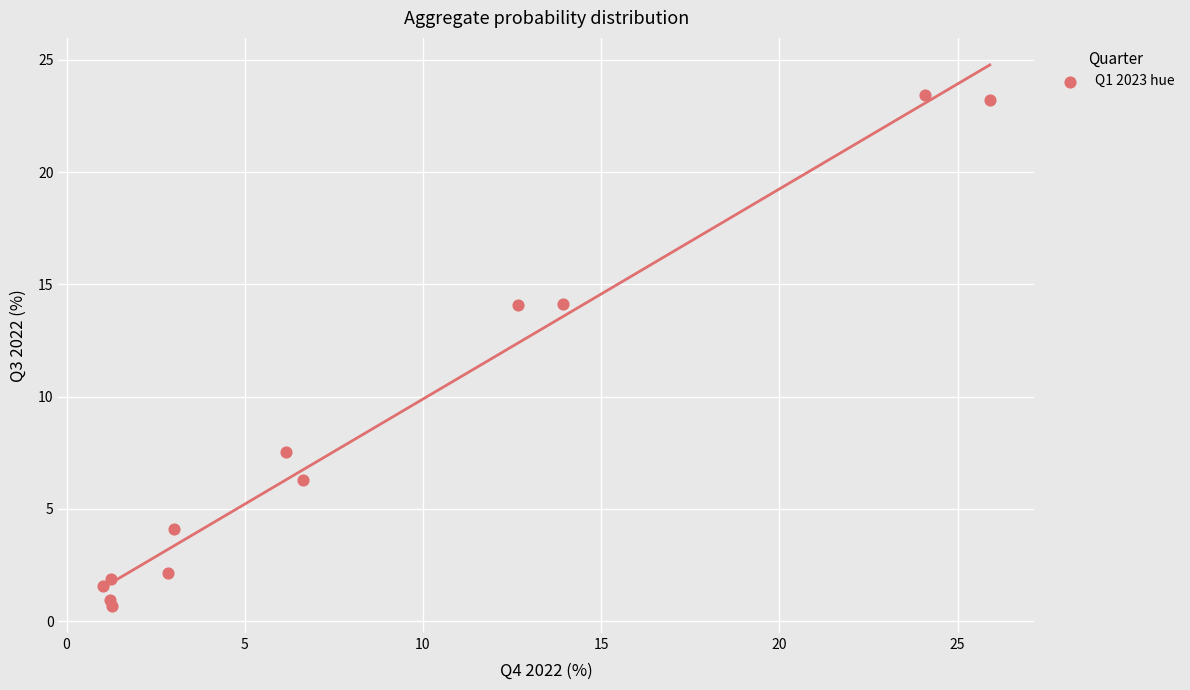

What is the average Y value?

8.3